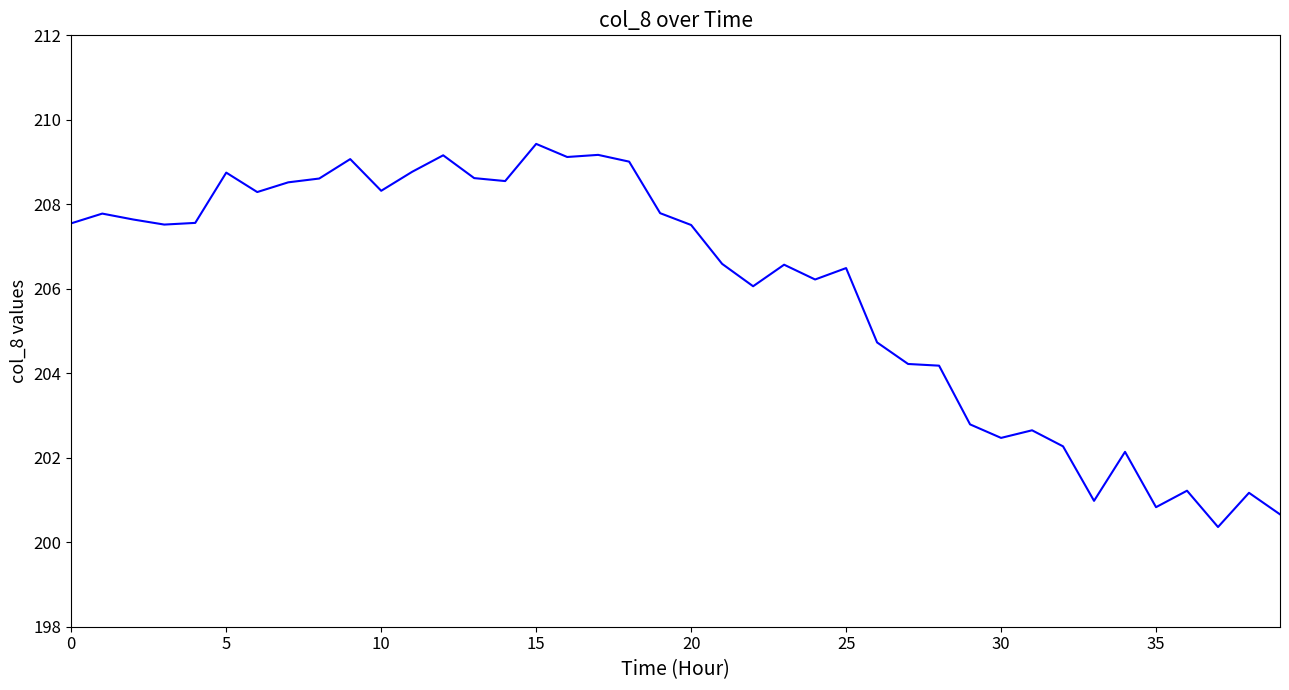

How many lines are shown in the chart?

1